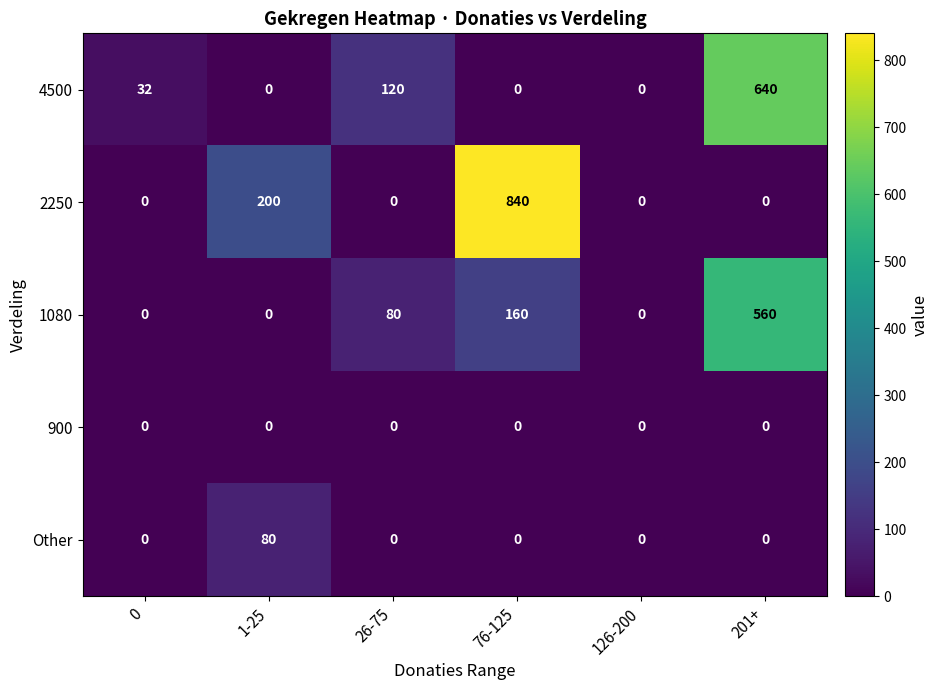

How many series are shown in this chart?

5